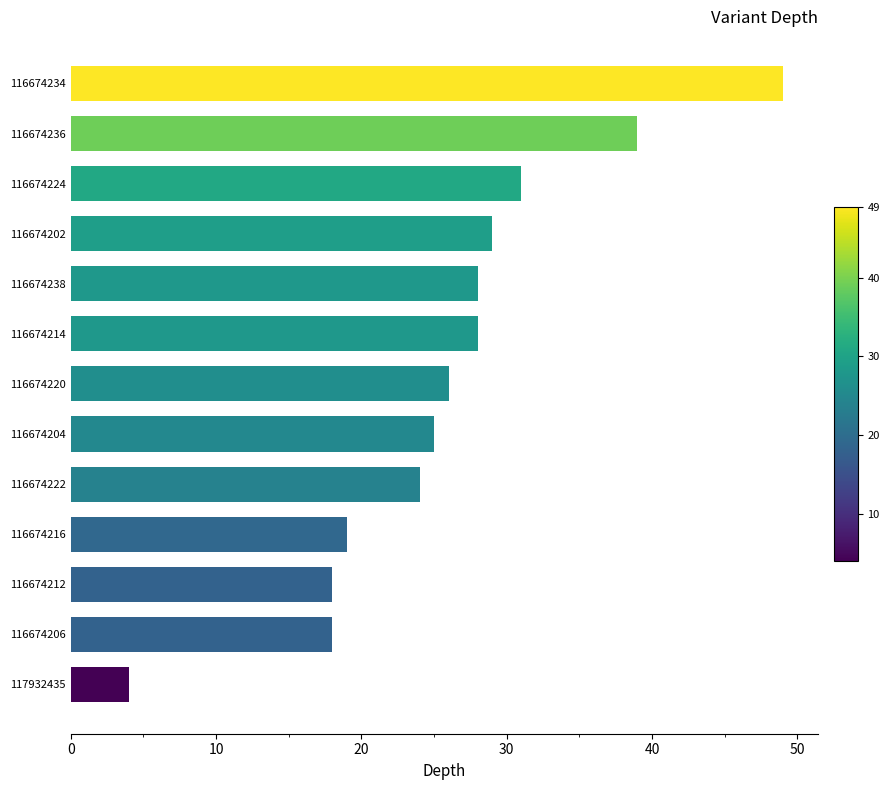

What is the minimum value shown in the chart?

4